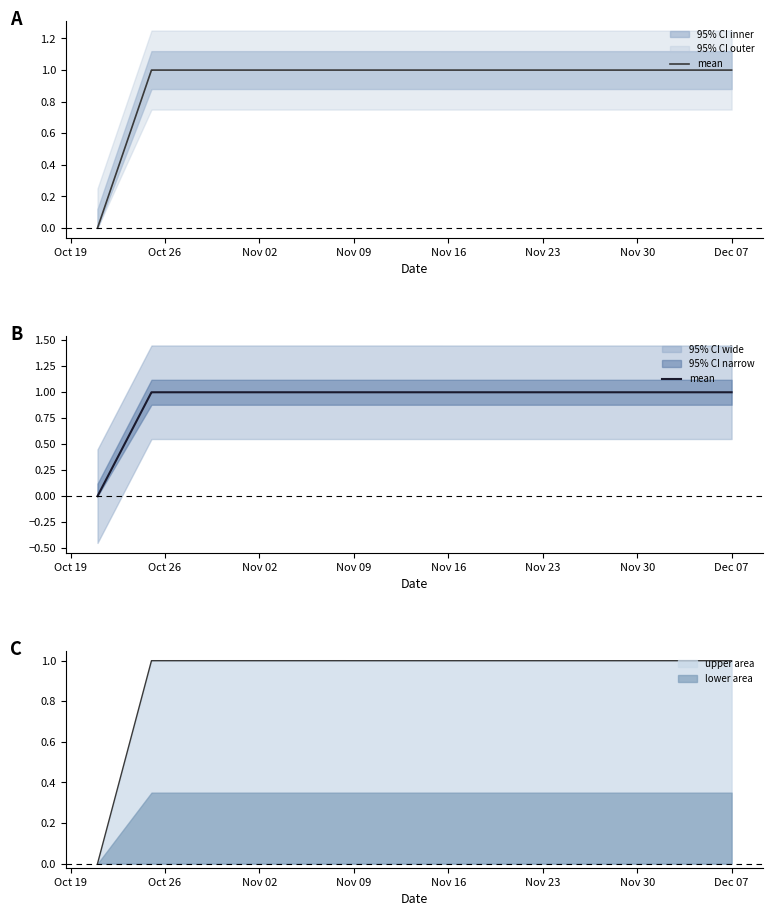

Does the chart have visible grid lines?

No